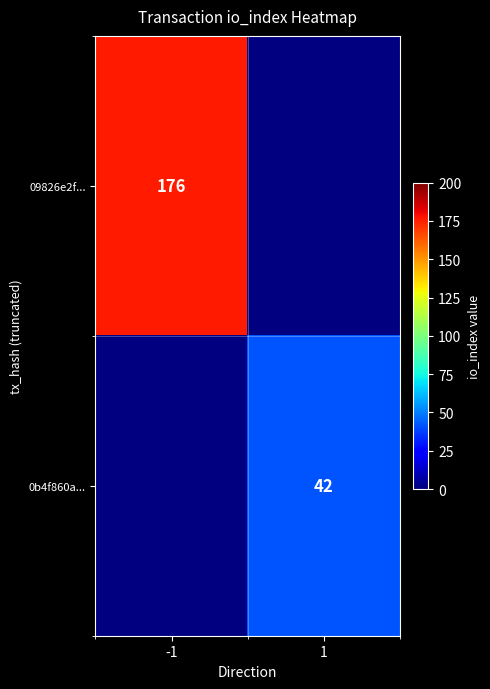

The value of 09826e2f... at -1 is 176. True or false?

True